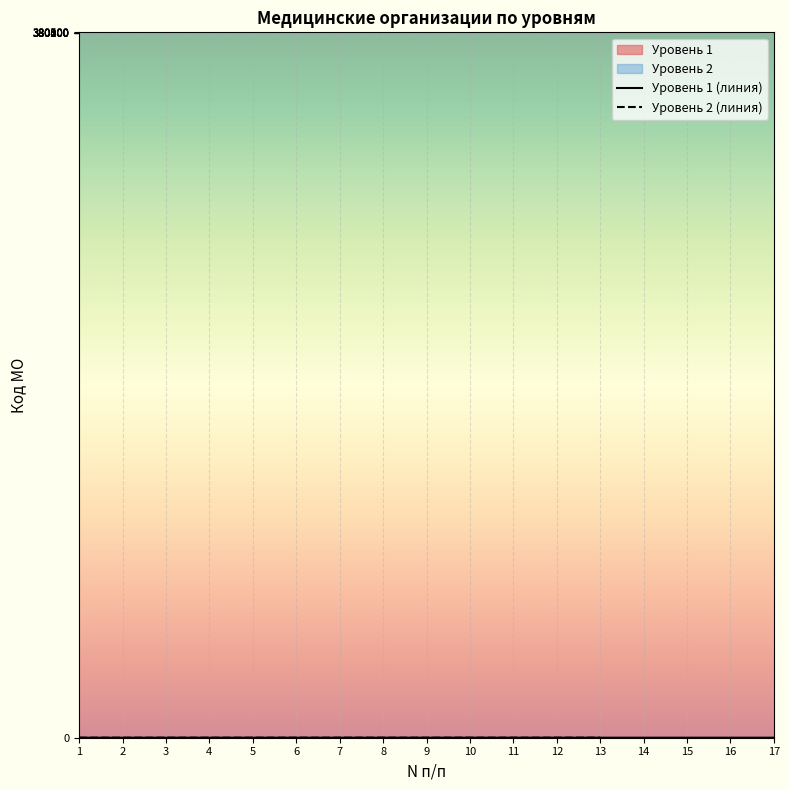

Rank the categories by value from lowest to highest.

1, 2, 3, 4, 5, 6, 7, 8, 9, 10, 11, 12, 13, 14, 15, 16, 17